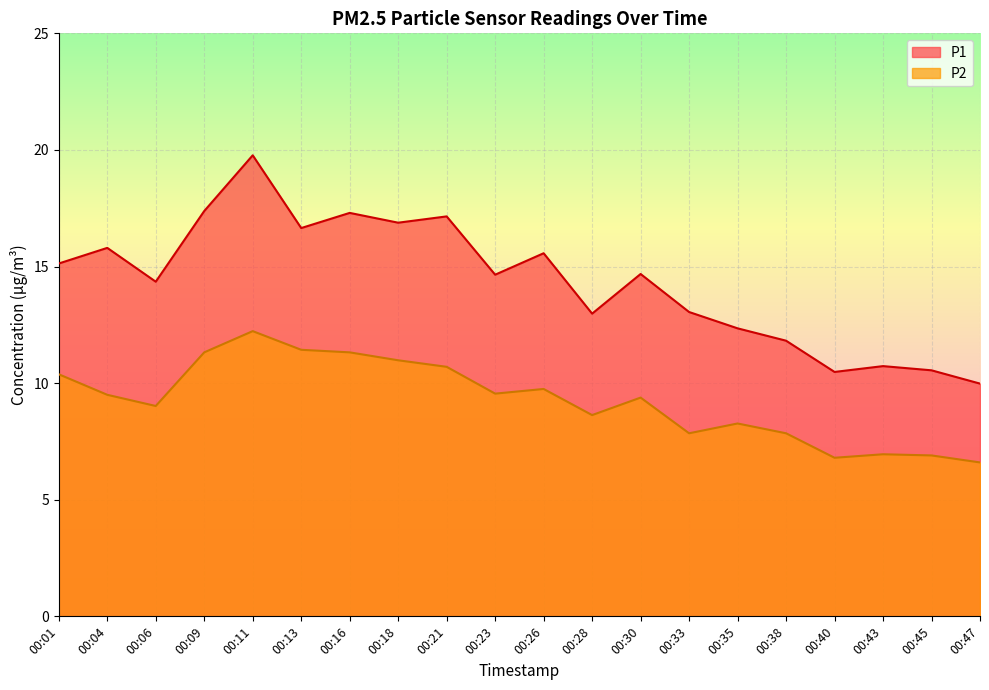

Count the number of categories in the chart.

20